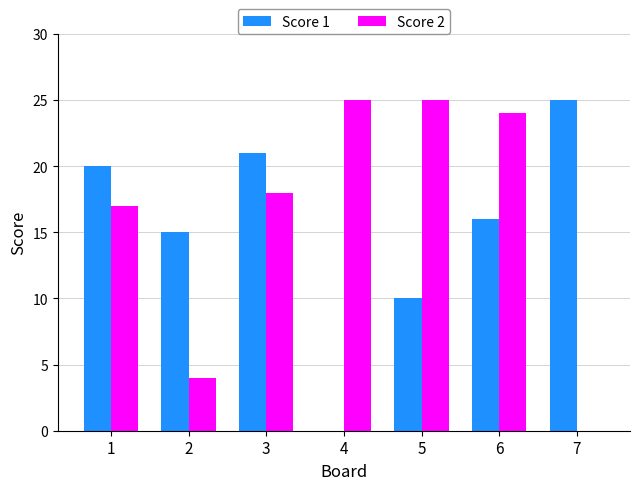

Reading right to left, what are all the values shown in this chart?

Score 1: 7=25	6=16	5=10	4=0	3=21	2=15	1=20
Score 2: 7=0	6=24	5=25	4=25	3=18	2=4	1=17